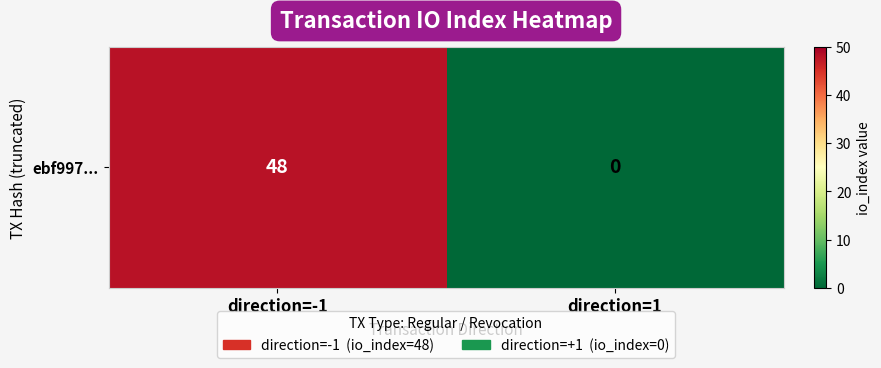

Rank the categories by value from lowest to highest.

direction=1, direction=-1